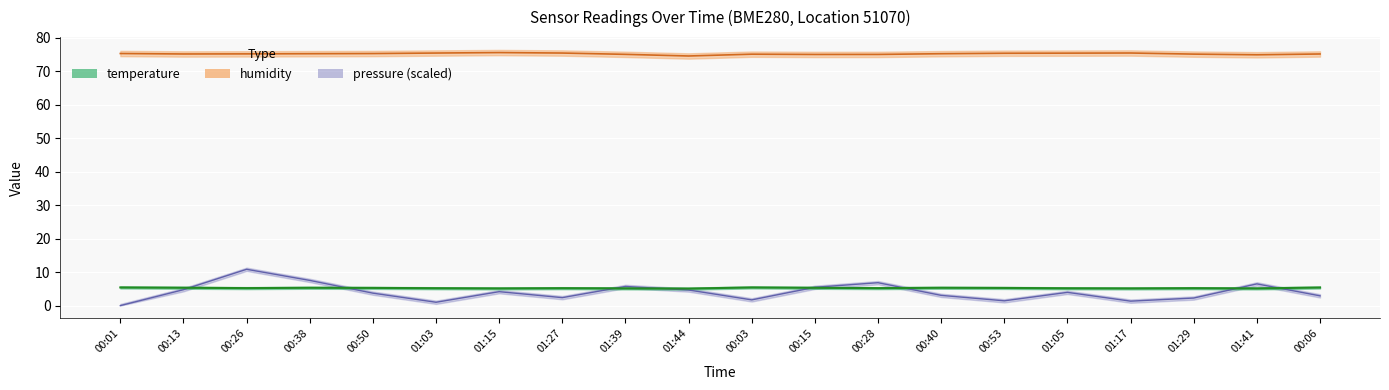

Which label corresponds to the largest value in the chart?

01:15